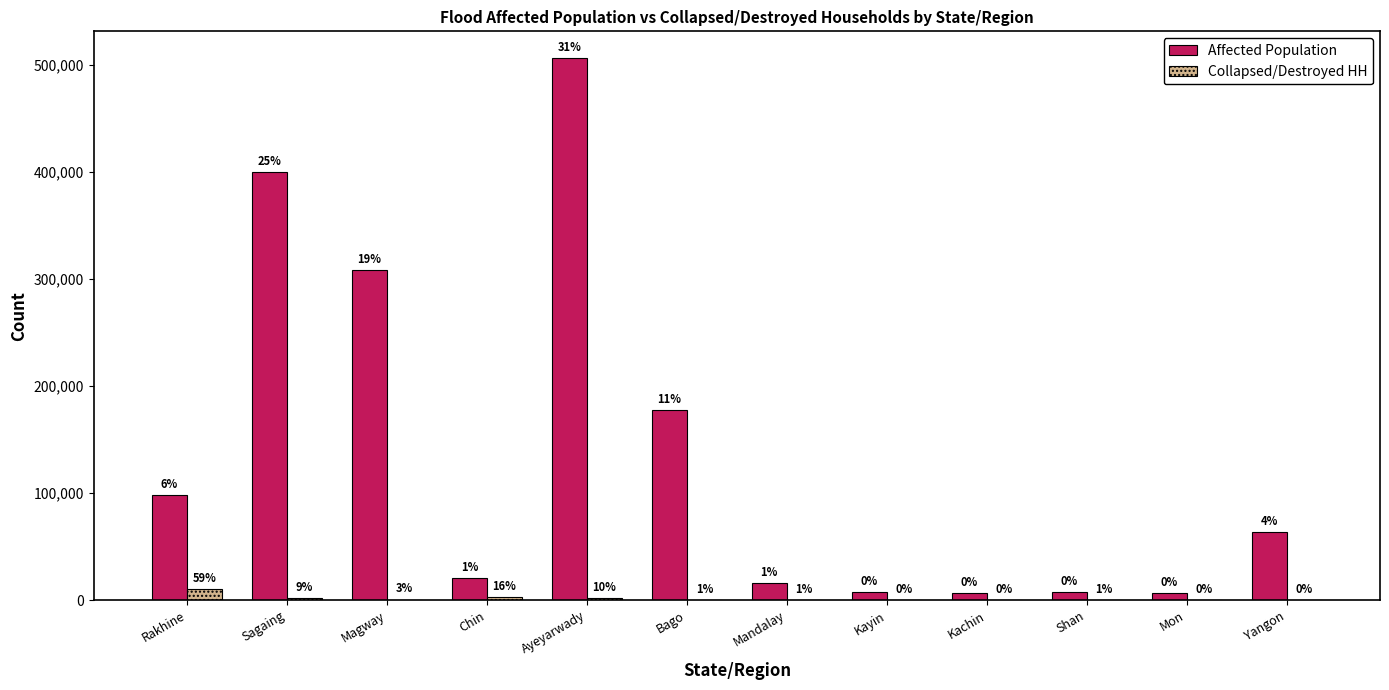

What is the average value of the Collapsed/Destroyed HH series?

1484